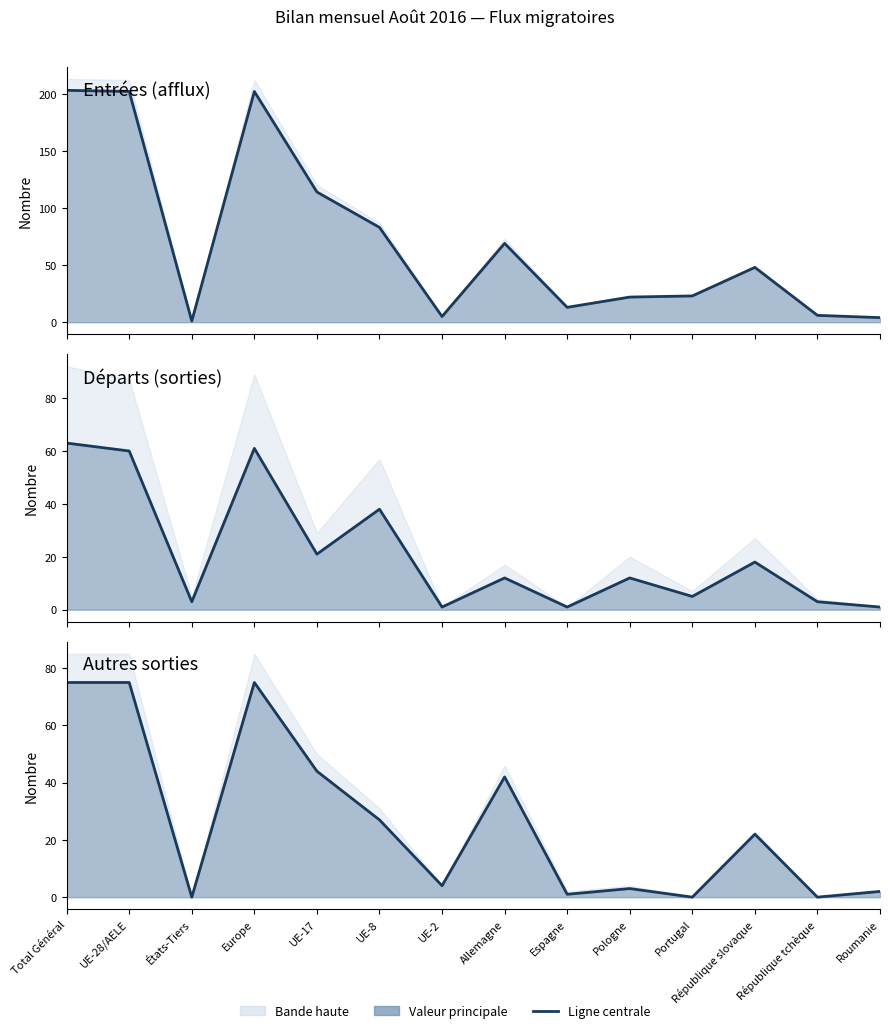

What is the value of the Emigrations effectives point at the 6th from the left?

38